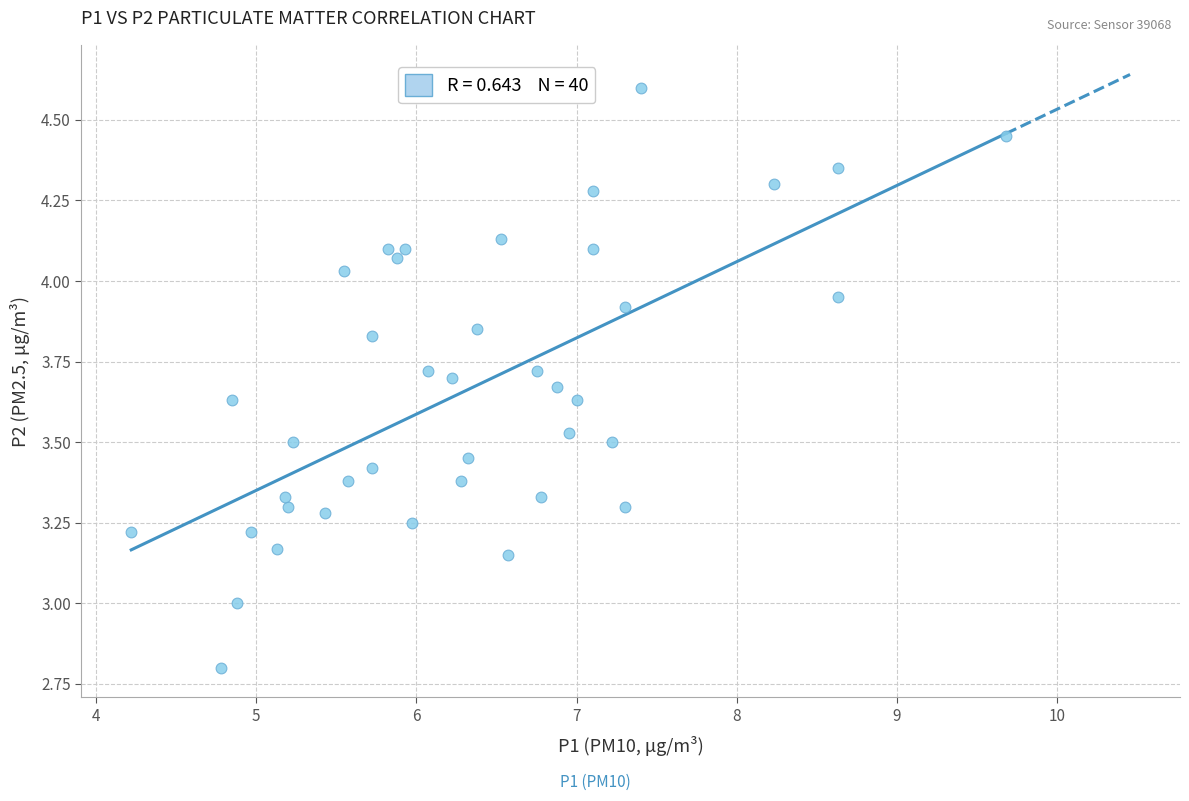

What is the range of X values (max minus min)?

5.5